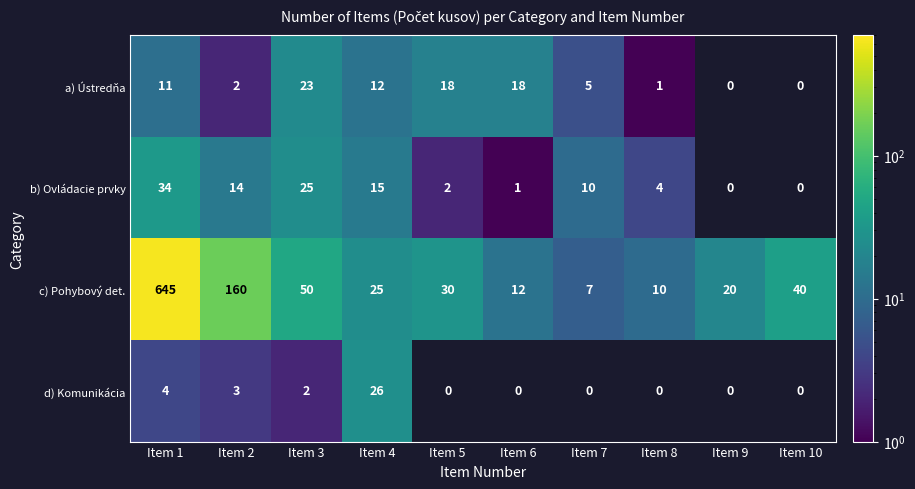

Which series changed the most between Item 1 and Item 4?

c) Pohybový det.